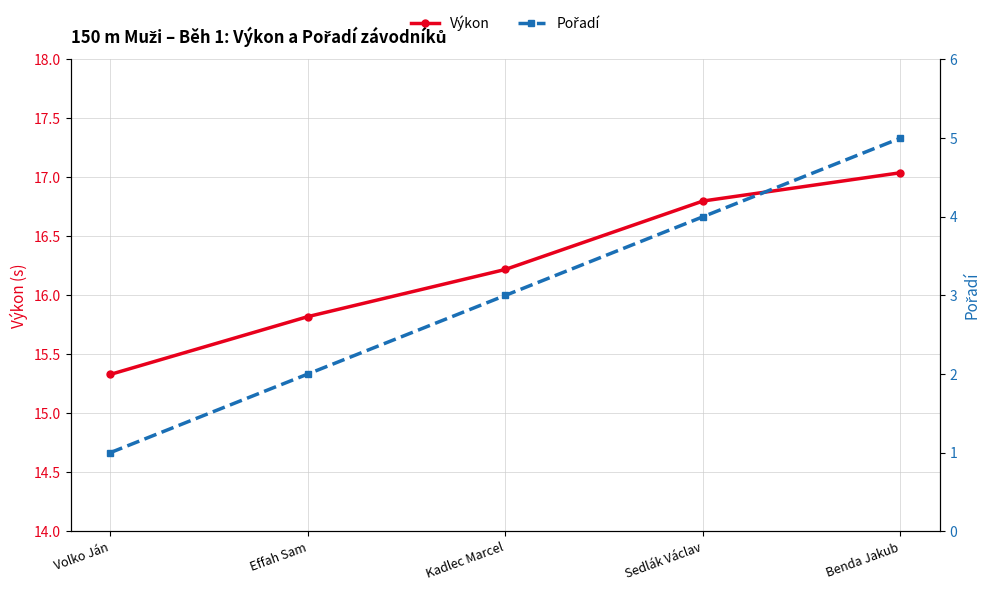

Rank the series by their maximum value, from highest to lowest.

Výkon, Pořadí